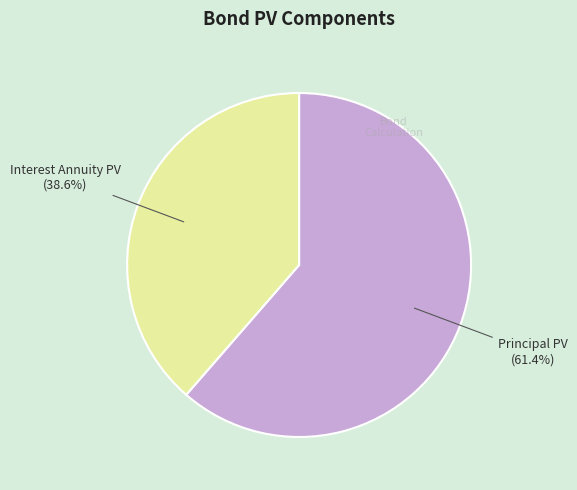

What is the ratio of the value at Principal PV to the value at Interest Annuity PV?

1.6